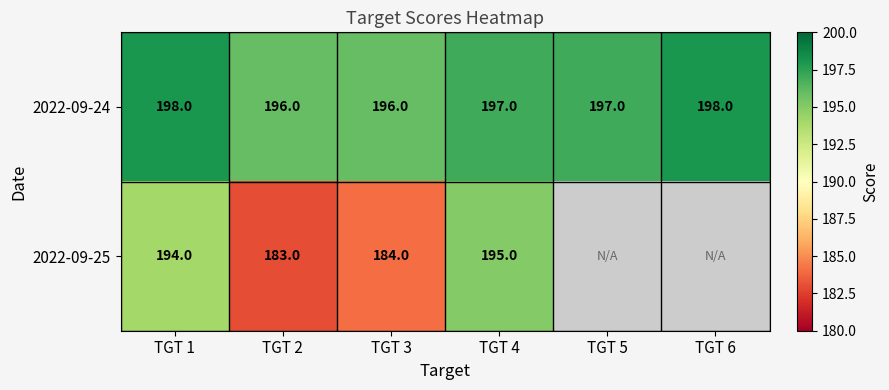

Between TGT 1 and TGT 3, which series saw the biggest shift?

2022-09-25